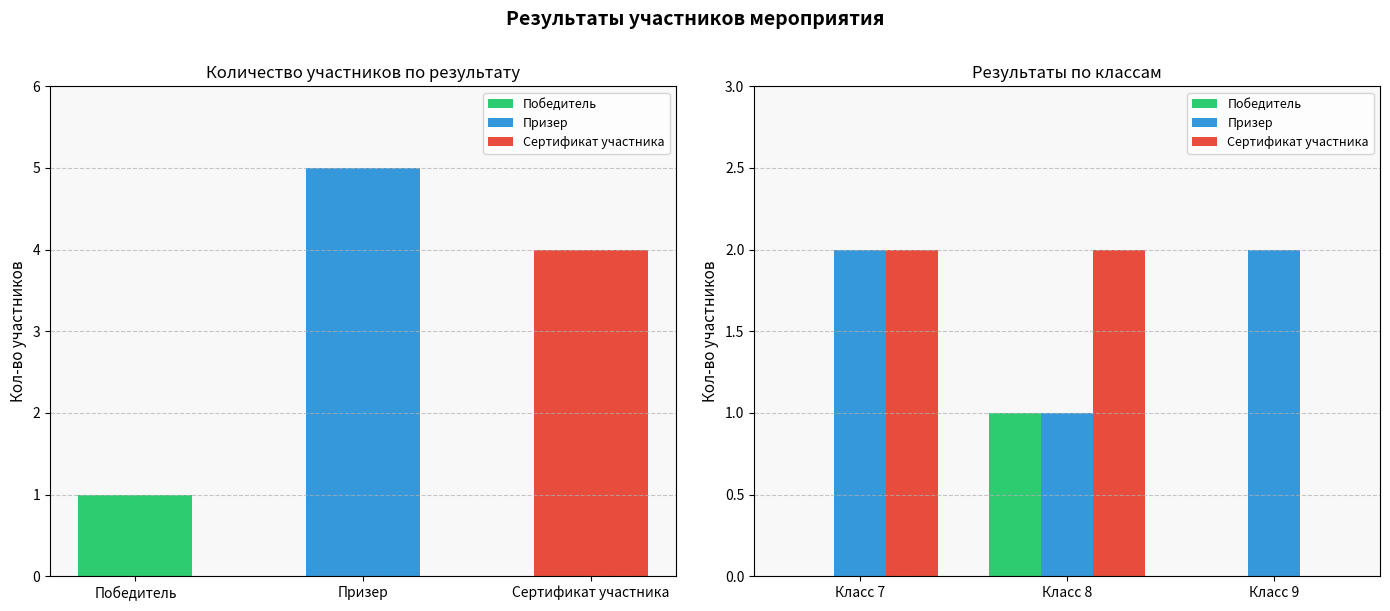

Which series has the largest total across all categories?

Призер